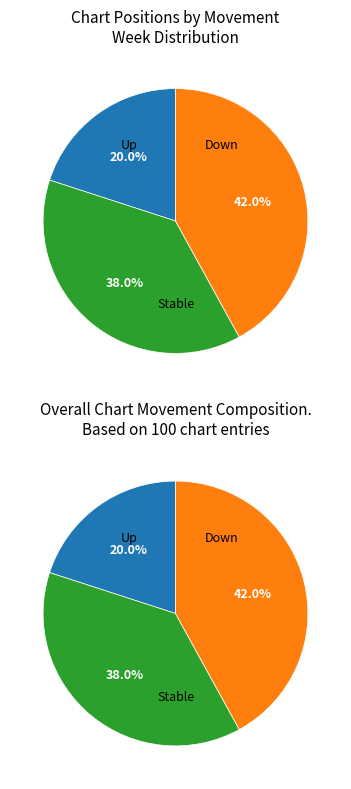

Count the number of slices in the pie.

3